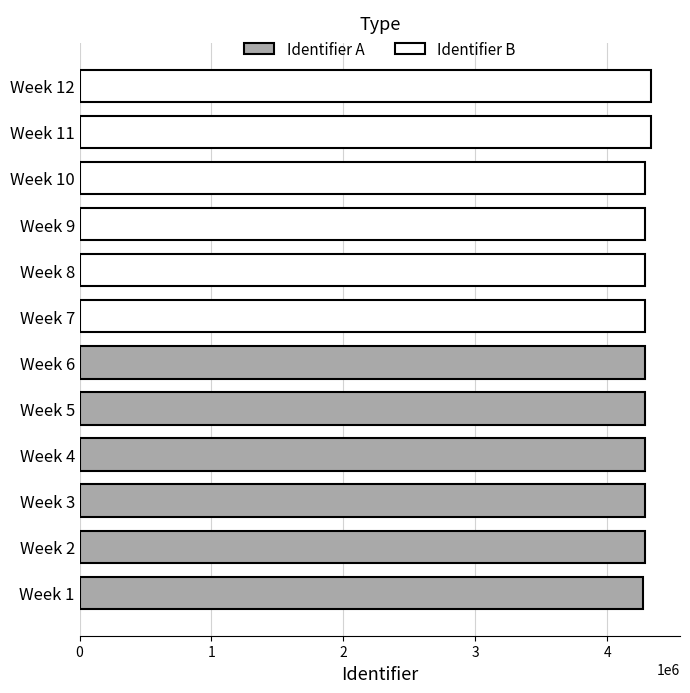

What is the sum of all Identifier A values?

25707836